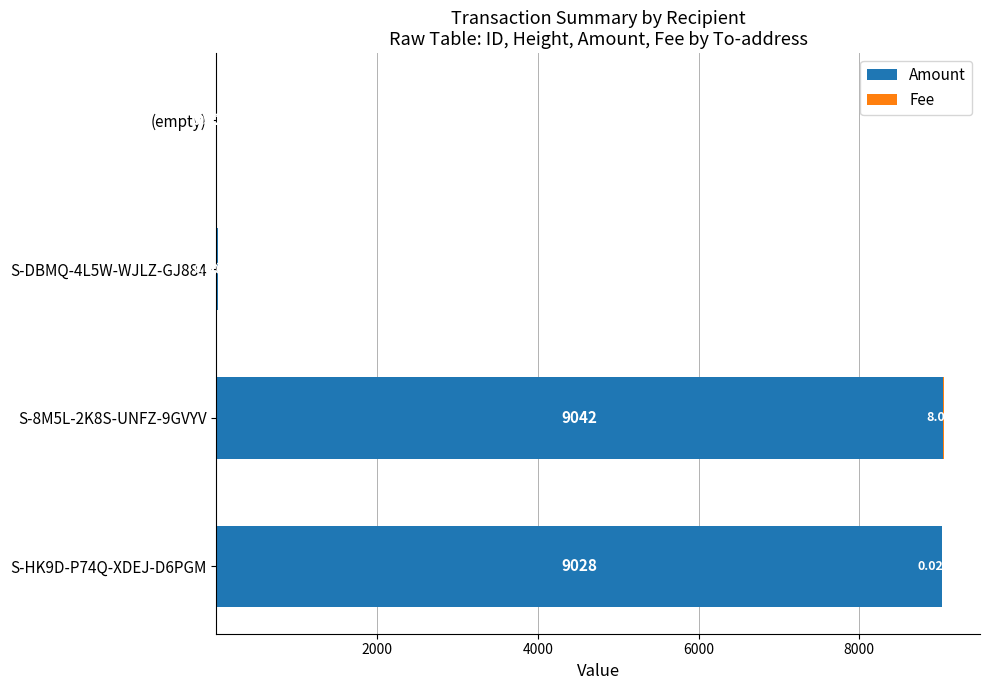

How many values in the Amount series exceed 9027?

2